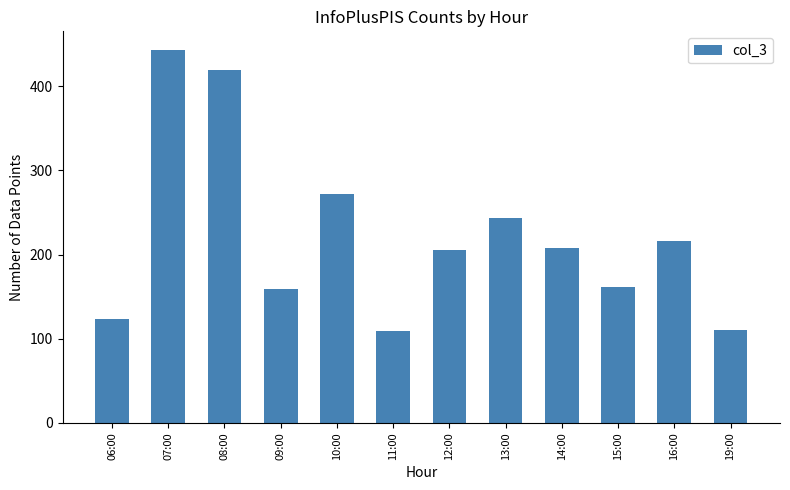

True or false: the data shows 216 at 16:00.

True